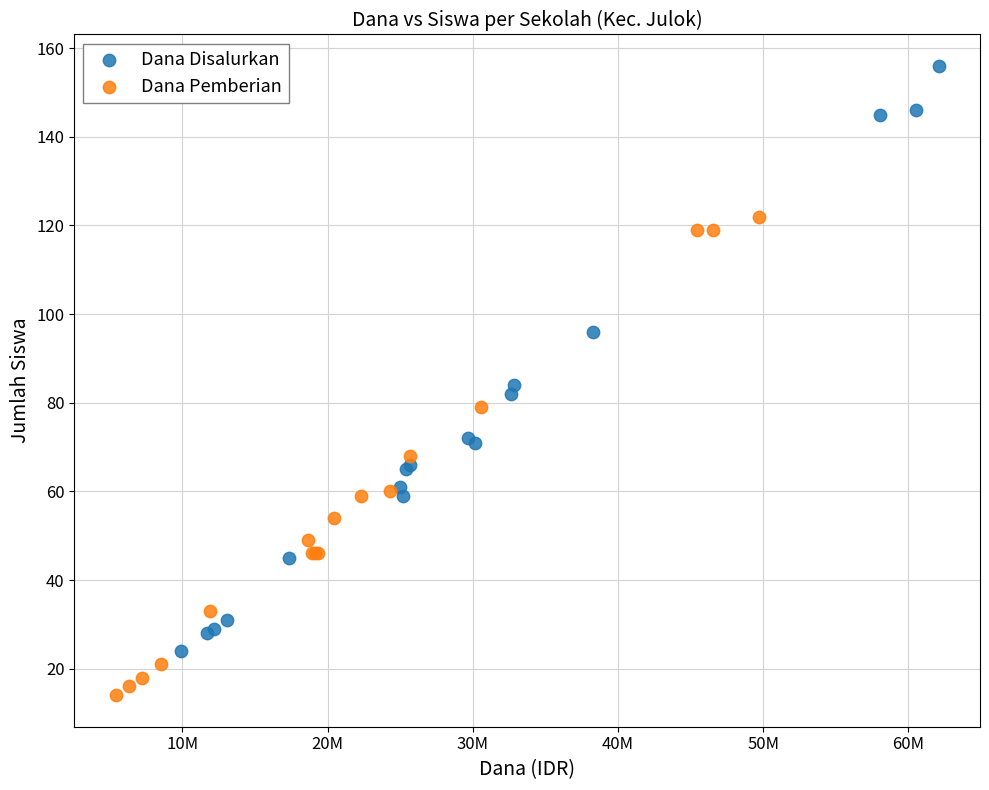

Which series contains the lowest Y value?

Dana Pemberian